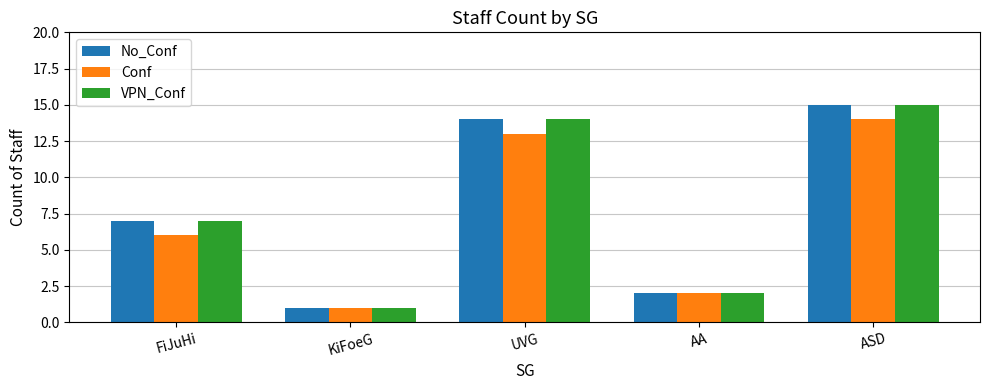

The value of No_Conf at UVG is 14. True or false?

True